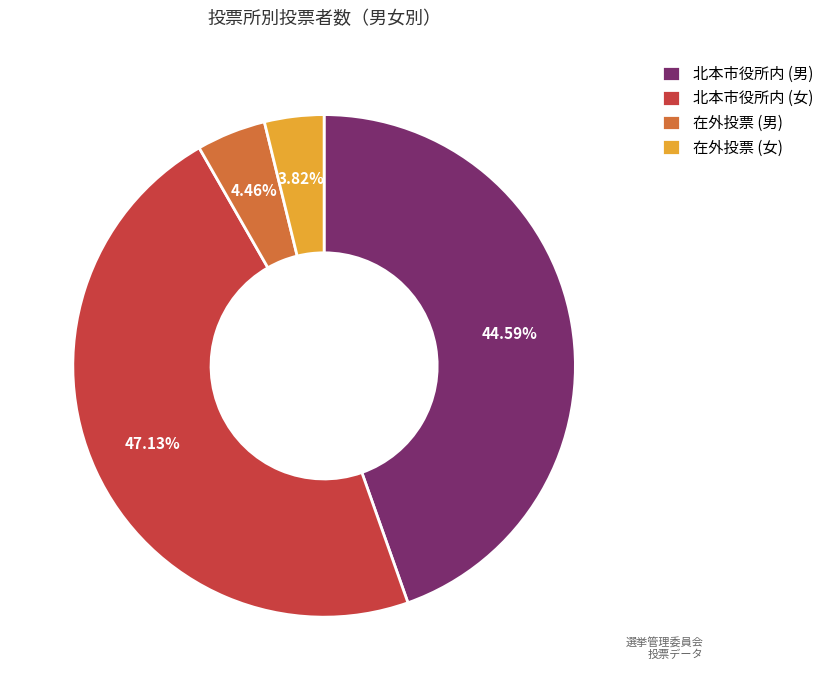

What is the smallest slice in the pie chart?

在外投票 (女)